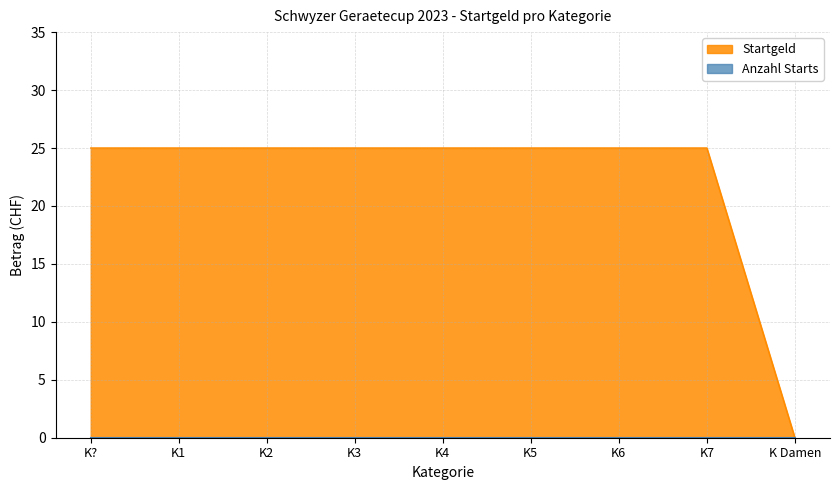

Rank the categories by value from lowest to highest.

K Damen, K?, K1, K2, K3, K4, K5, K6, K7